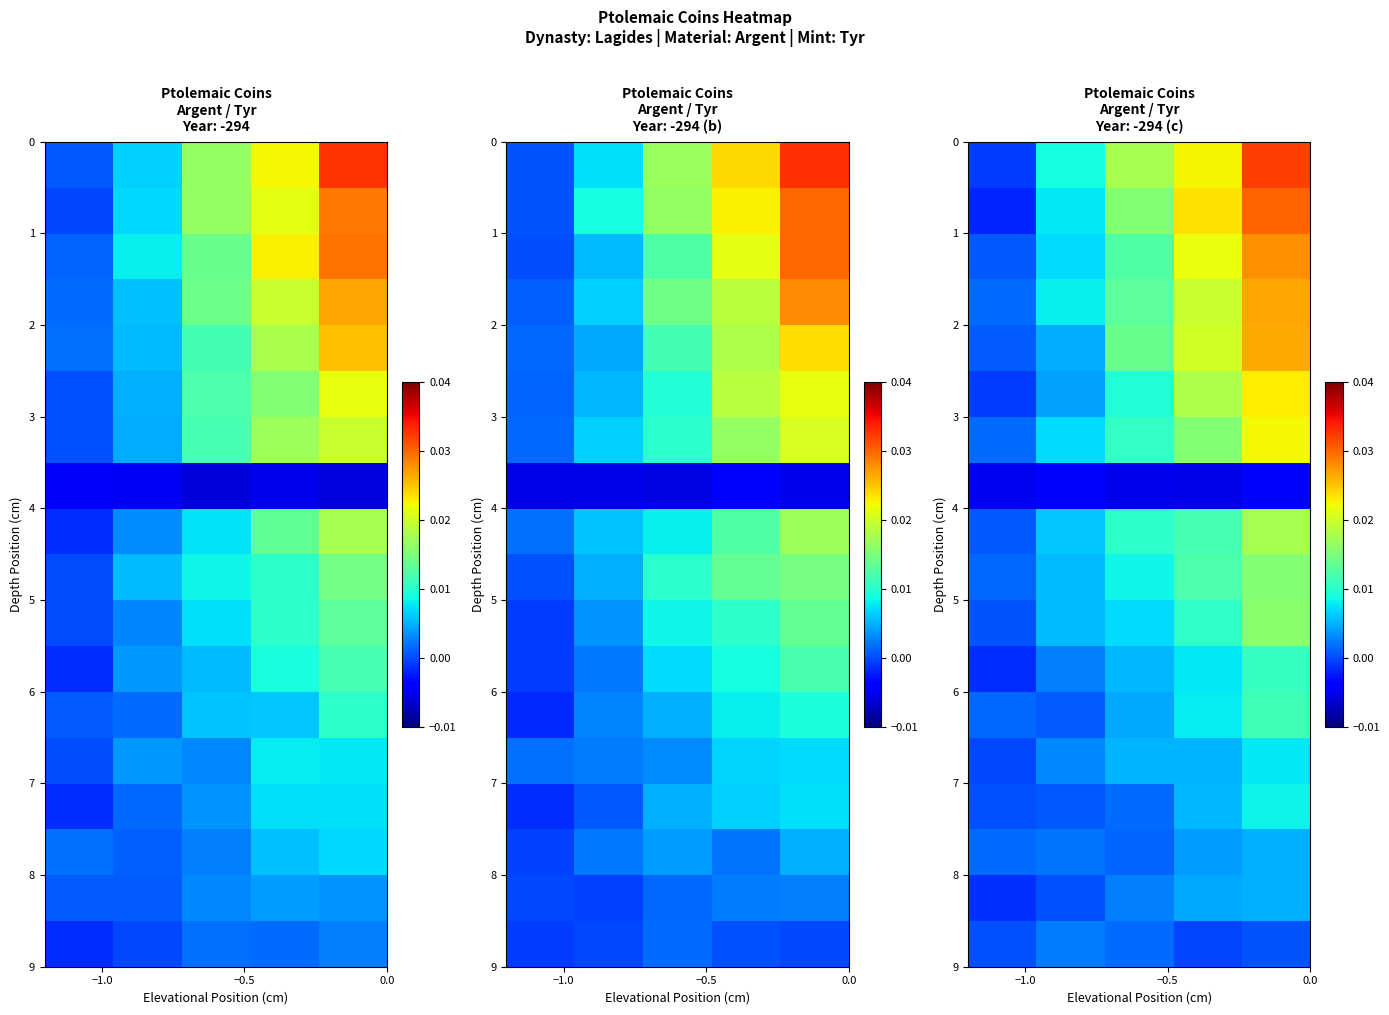

What is the sum of all row_5 values?

0.1